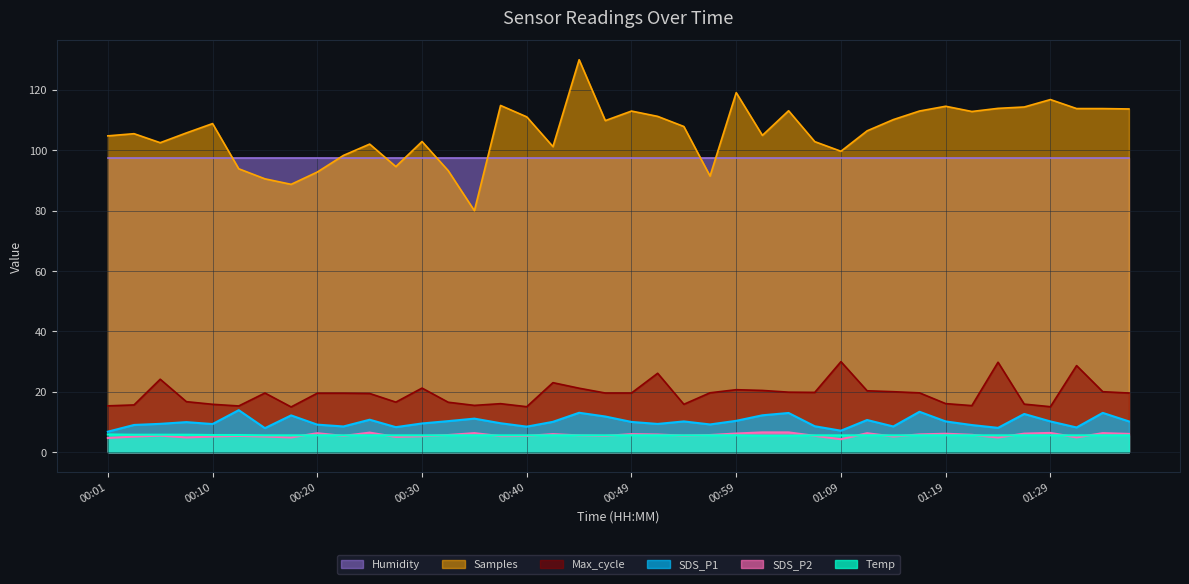

List the labels in order of Max_cycle value, smallest first.

00:18, 00:40, 01:29, 00:13, 00:01, 01:21, 00:35, 00:03, 00:10, 00:54, 01:26, 00:37, 01:19, 00:32, 00:27, 00:08, 00:25, 00:20, 00:23, 00:15, 00:47, 00:49, 01:36, 01:16, 00:57, 01:07, 01:04, 01:14, 01:34, 01:12, 01:02, 00:59, 00:45, 00:30, 00:42, 00:06, 00:52, 01:31, 01:24, 01:09